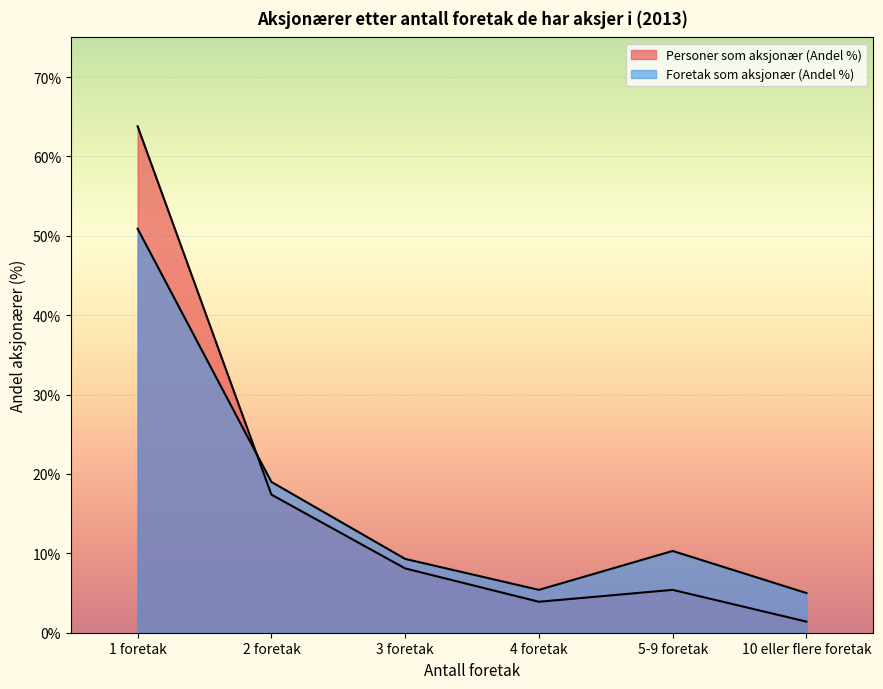

How many intersections are there between Personer som aksjonær (Andel %) and Foretak som aksjonær (Andel %)?

1